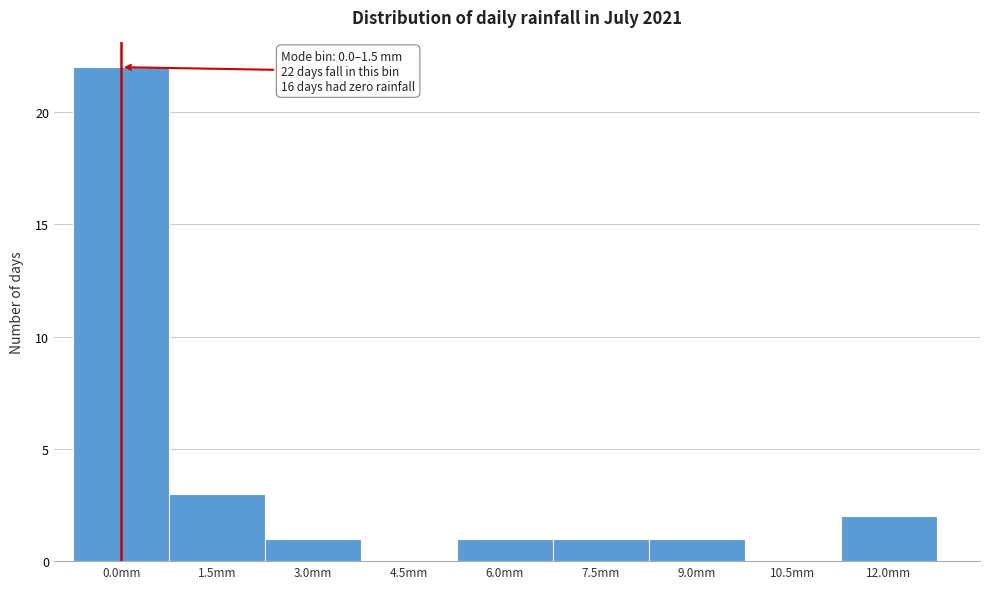

Reading left to right, what are all the values shown in this chart?

0.0mm=22	1.5mm=3	3.0mm=1	4.5mm=0	6.0mm=1	7.5mm=1	9.0mm=1	10.5mm=0	12.0mm=2